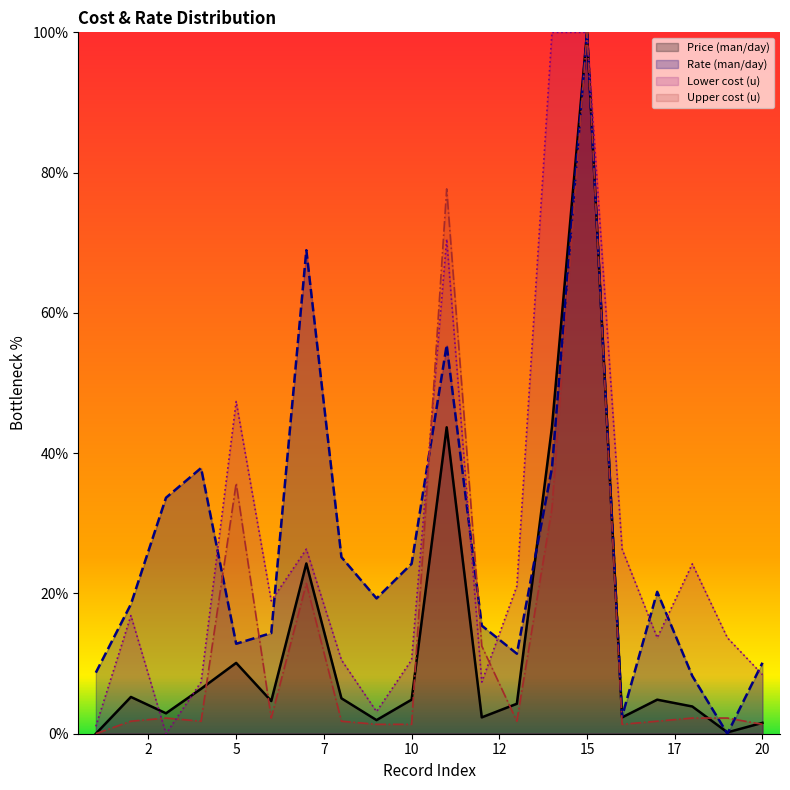

Where is Lower cost (u) nearest to the value 50?

5